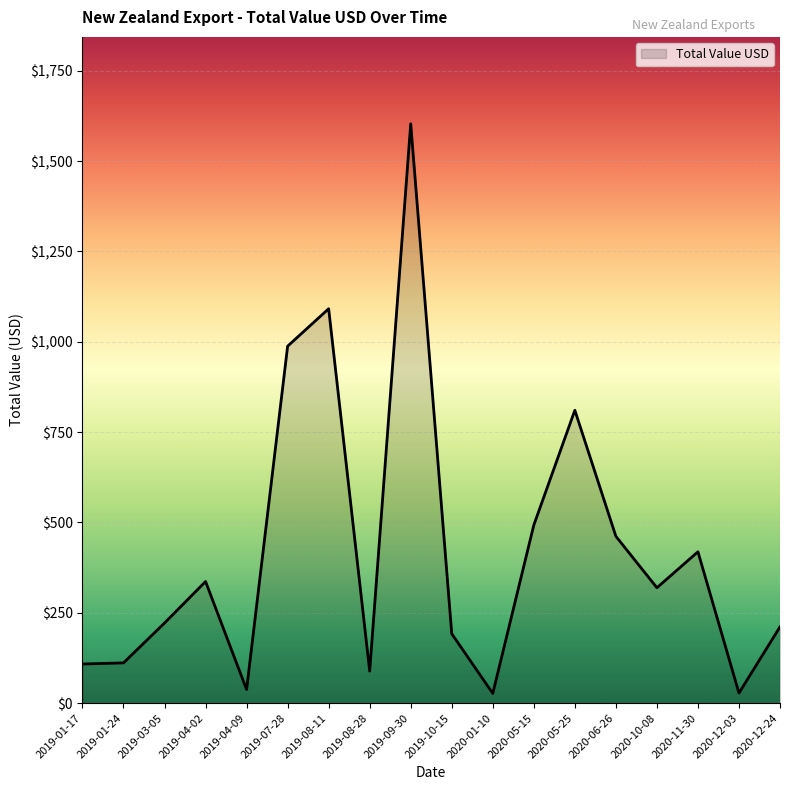

Which category has the highest value across all series?

2019-09-30